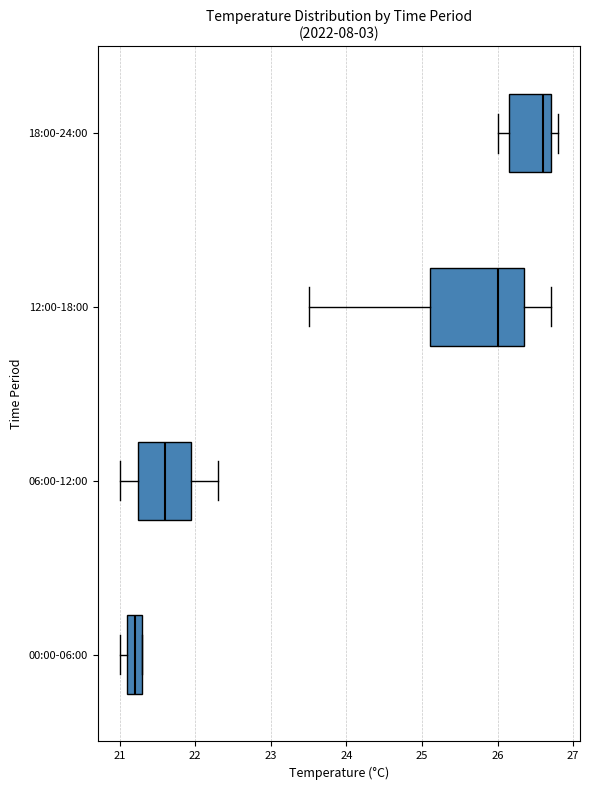

Reading bottom to top, transcribe this box plot: for each box, give where its median line is, the range the box spans, and where its two whiskers end, as read against the x-axis. The values are not printed on the chart, so give them approximately, as read against the axis.

00:00-06:00: median 21.2, box 21.1 to 21.3, whiskers 21.0 to 21.3
06:00-12:00: median 21.6, box 21.3 to 22.0, whiskers 21.0 to 22.3
12:00-18:00: median 26.0, box 25.1 to 26.4, whiskers 23.5 to 26.7
18:00-24:00: median 26.6, box 26.2 to 26.7, whiskers 26.0 to 26.8